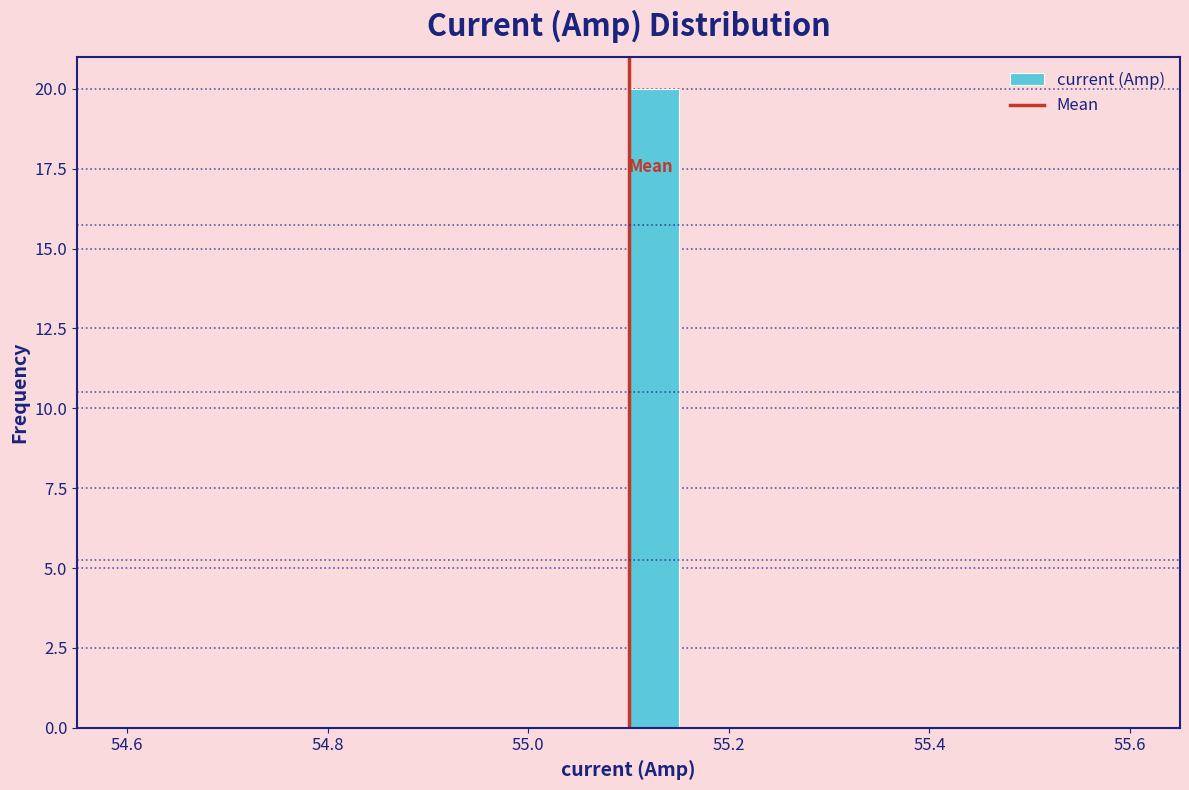

Read against the x-axis, roughly where is the centre of the tallest bar?

55.12